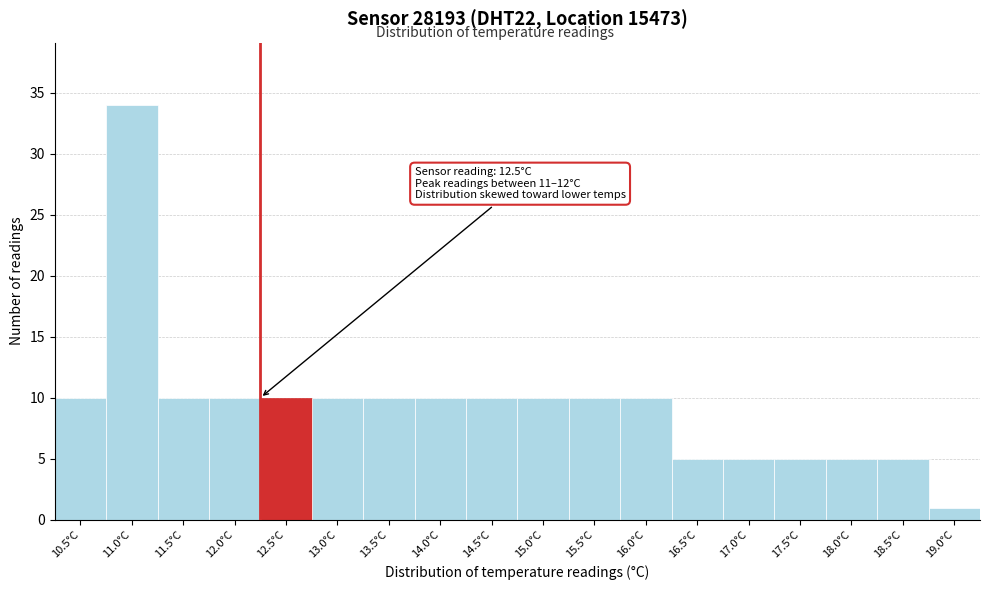

Reading left to right, extract all data points from this chart.

10.5°C=10	11.0°C=34	11.5°C=10	12.0°C=10	12.5°C=10	13.0°C=10	13.5°C=10	14.0°C=10	14.5°C=10	15.0°C=10	15.5°C=10	16.0°C=10	16.5°C=5	17.0°C=5	17.5°C=5	18.0°C=5	18.5°C=5	19.0°C=1